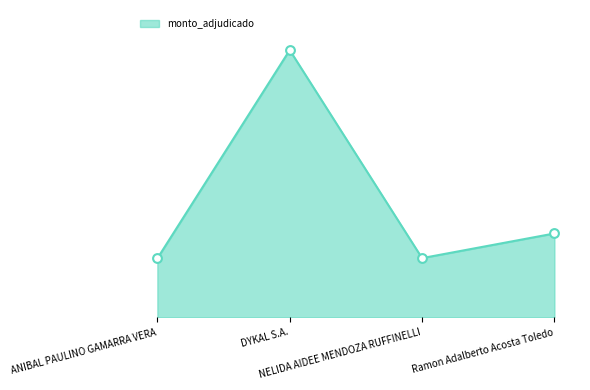

What is the ratio of the value at Ramon Adalberto Acosta Toledo to the value at DYKAL S.A.?

0.3